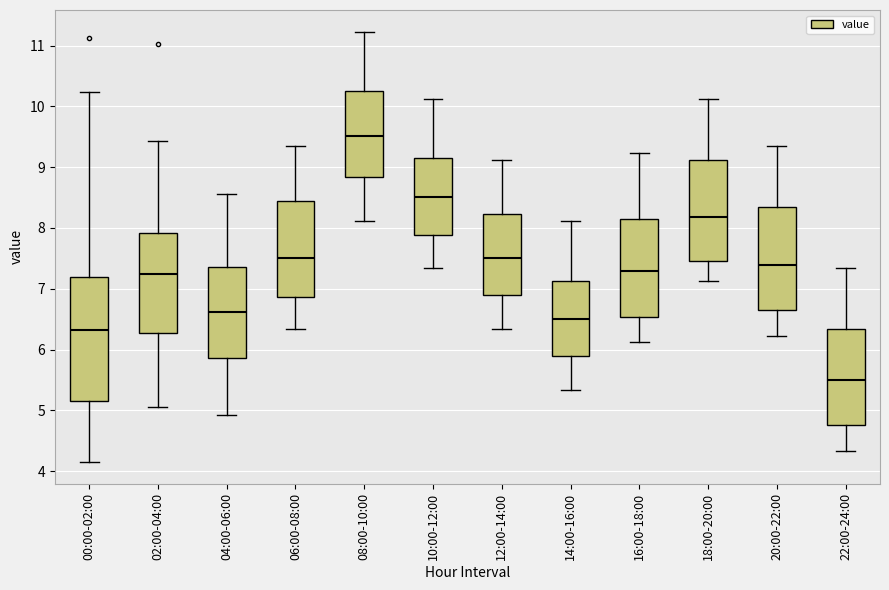

Where is the upper edge of the box for 16:00-18:00 on the y-axis? The values are not printed on the chart, so give them approximately, as read against the axis.

8.1